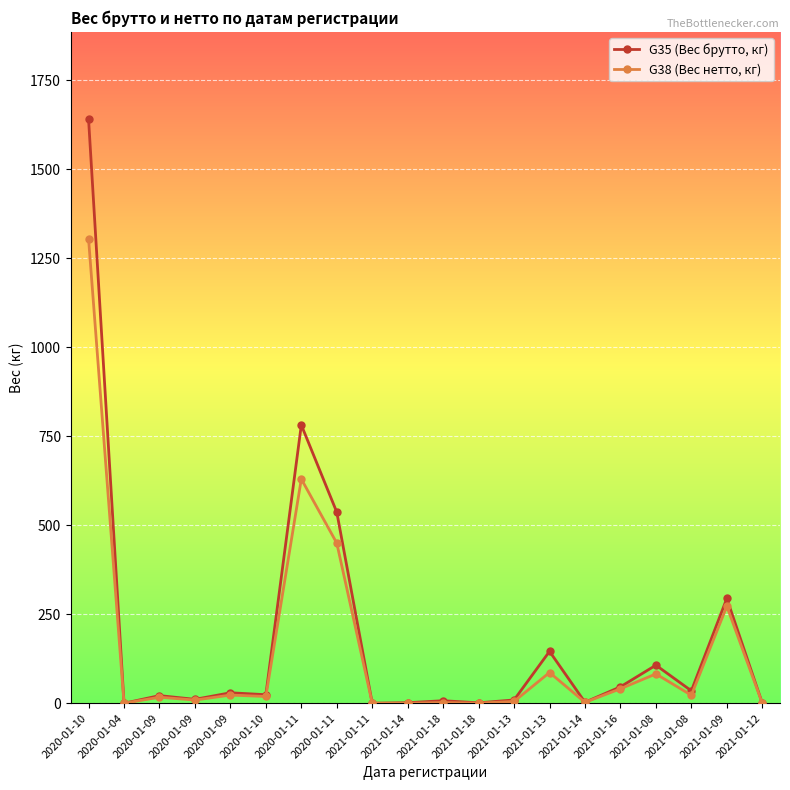

Is the value of G38 (Вес нетто, кг) at 2021-01-09 greater than the value of G35 (Вес брутто, кг) at 2021-01-08?

Yes